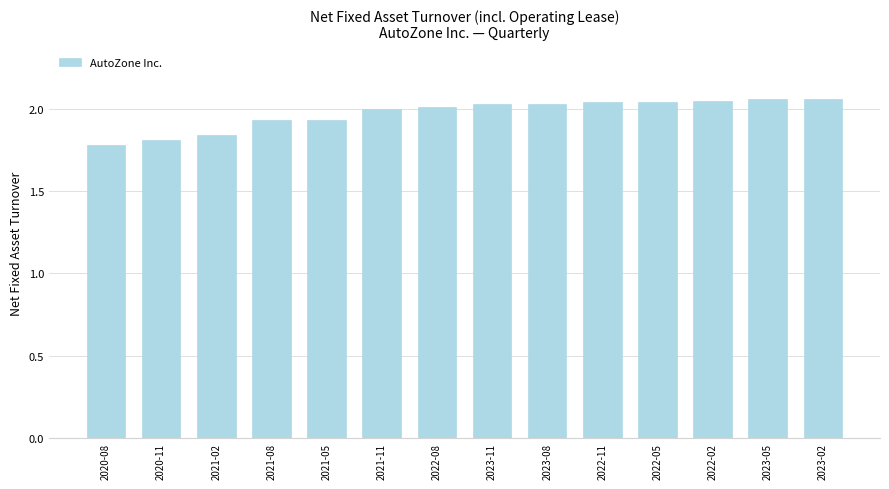

What is the label of the 4th bar from the right?

2022-05